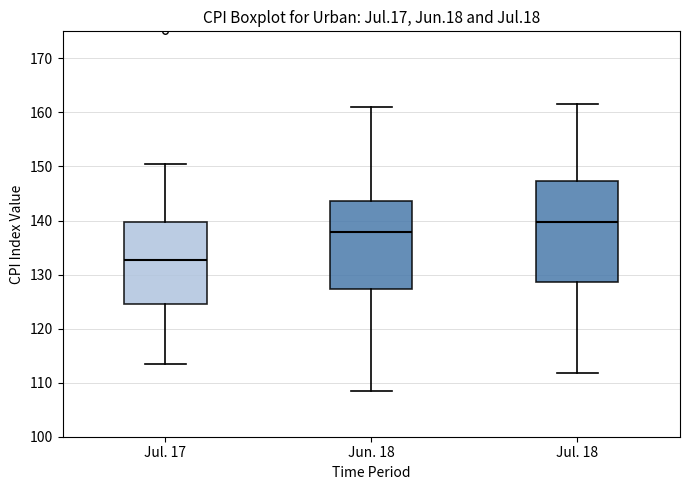

Which box is the tallest, from its lower edge to its upper edge?

Jul. 18